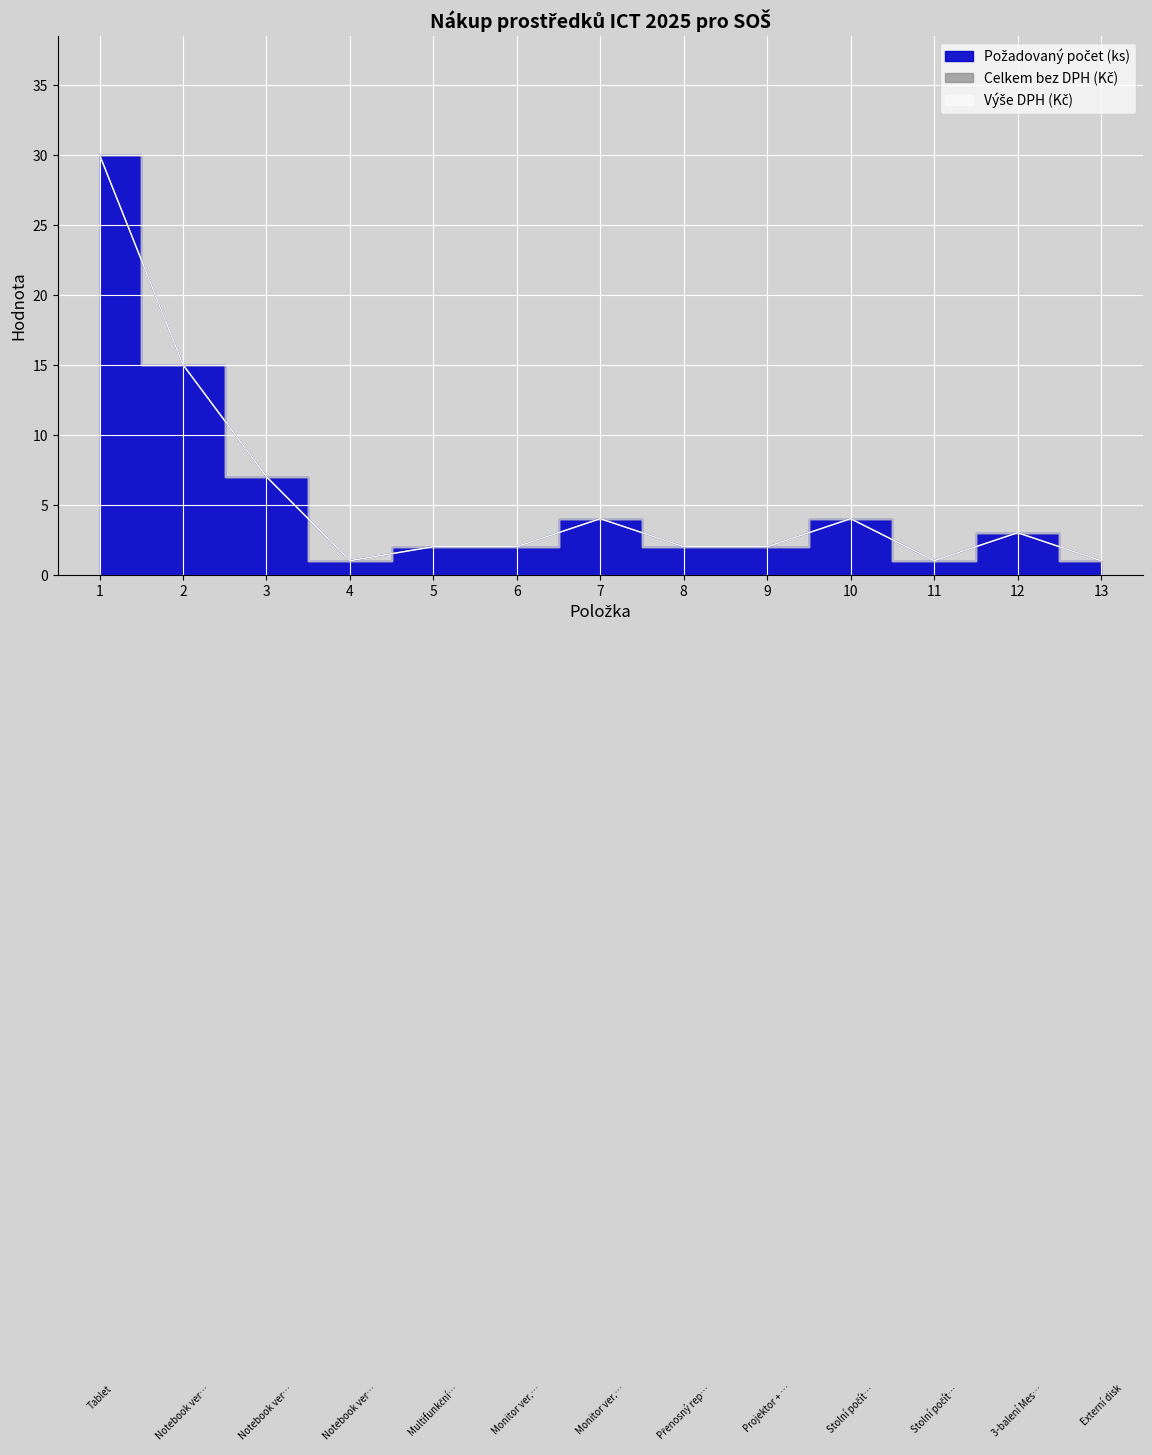

True or false: Výše DPH (Kč) and Požadovaný počet (ks) cross at least once.

False